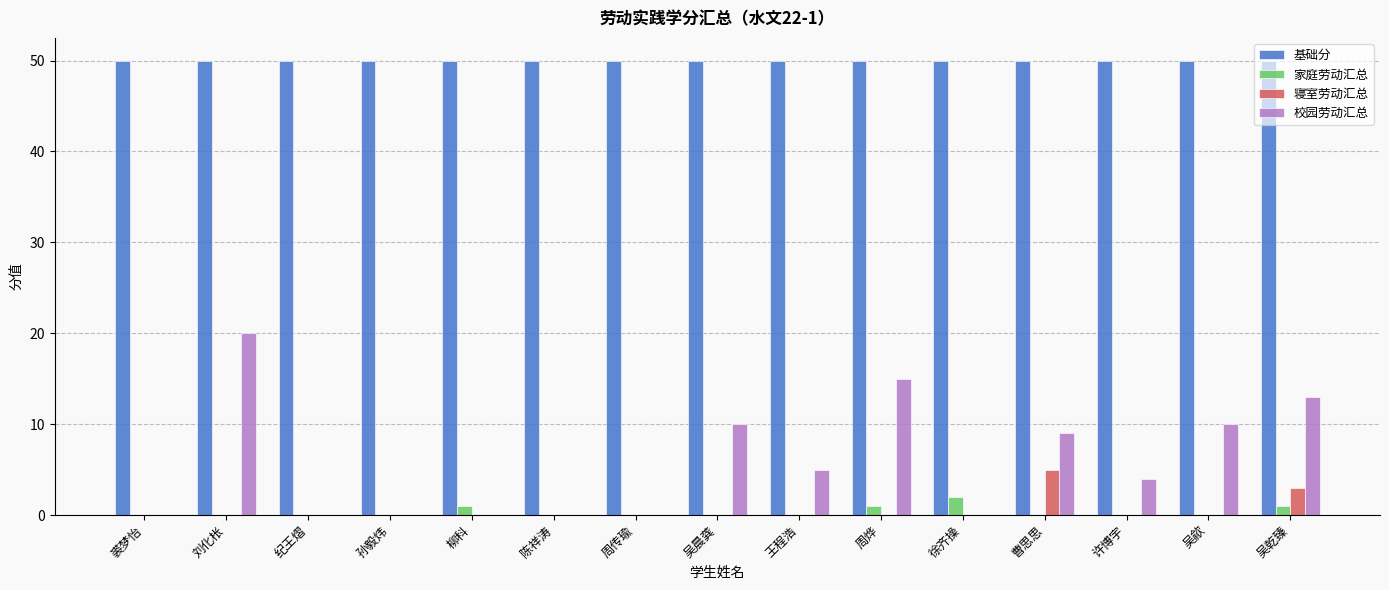

Is it true that 校园劳动汇总 equals 7 at 许博宇?

False